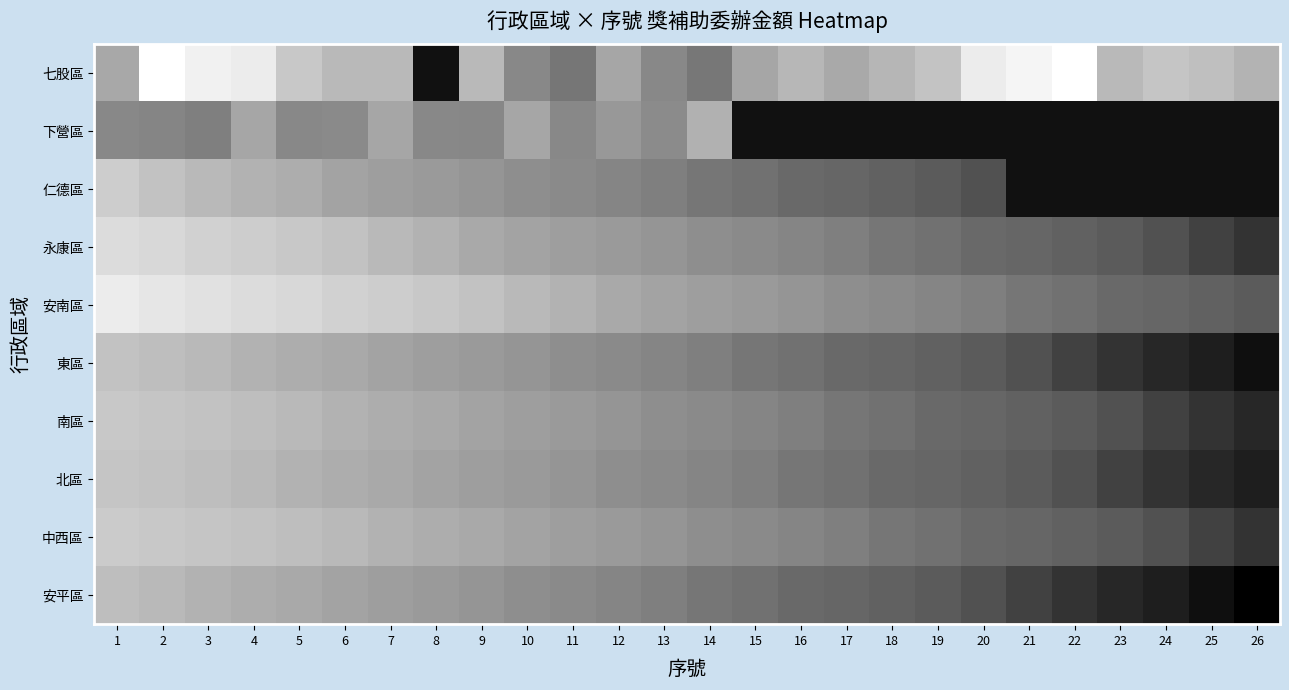

True or false: 北區 has a value of 200.0 at 26.

True